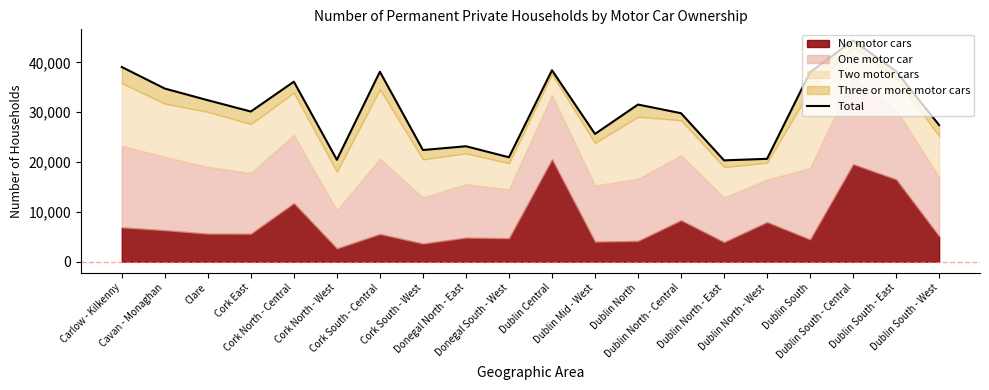

Reading right to left, list all the values displayed in this chart.

Dublin South - West=27406	Dublin South - East=38196	Dublin South - Central=44403	Dublin South=38035	Dublin North - West=20639	Dublin North - East=20335	Dublin North - Central=29794	Dublin North=31533	Dublin Mid - West=25632	Dublin Central=38421	Donegal South - West=20955	Donegal North - East=23164	Cork South - West=22408	Cork South - Central=38116	Cork North - West=20450	Cork North - Central=36118	Cork East=30132	Clare=32401	Cavan - Monaghan=34739	Carlow - Kilkenny=39064